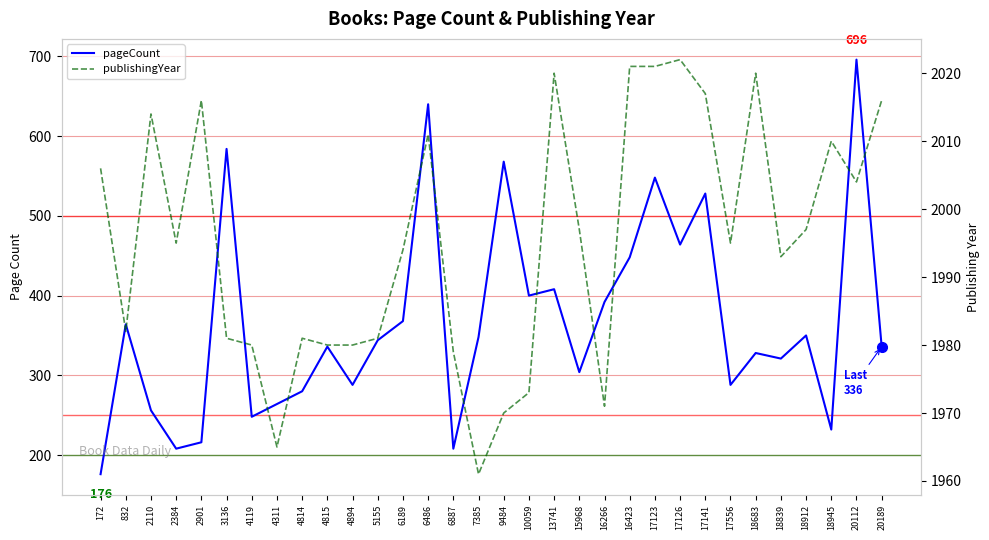

Rank the series by their maximum value, from highest to lowest.

publishingYear, pageCount